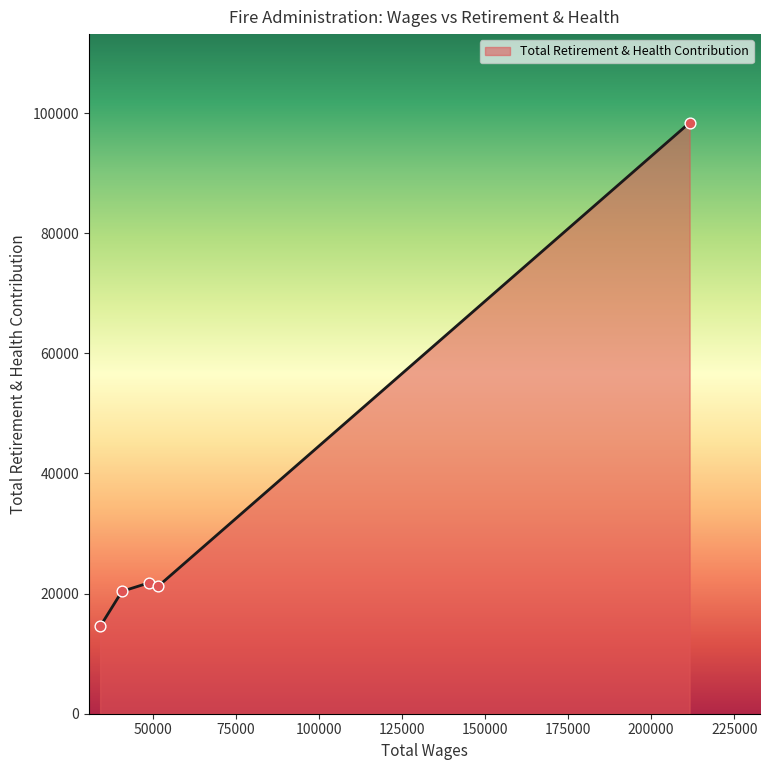

What is the smallest value displayed?

14529